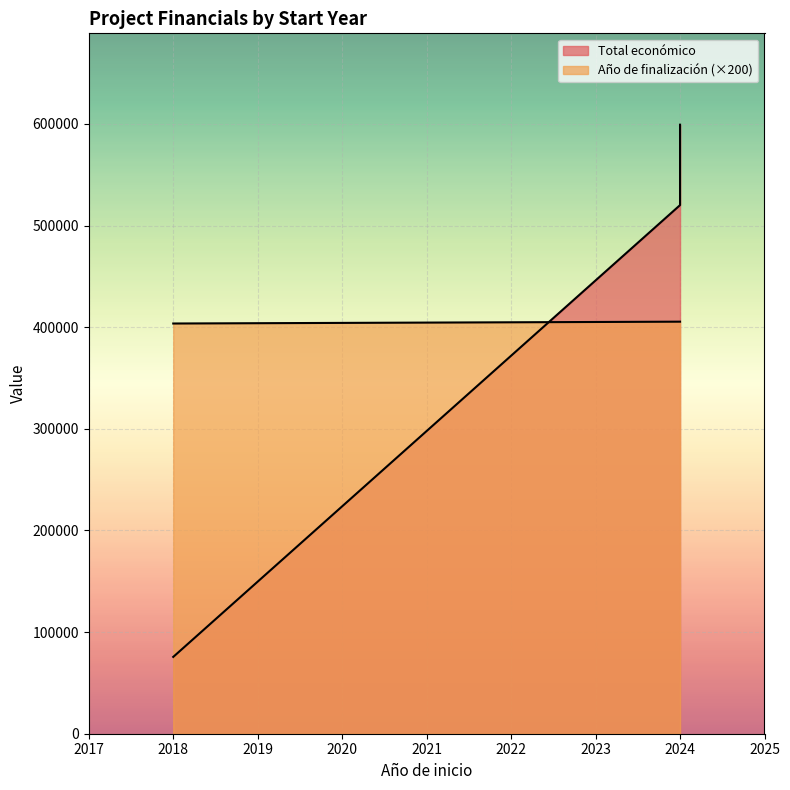

The value of Total económico at 2018 is 100709. True or false?

False